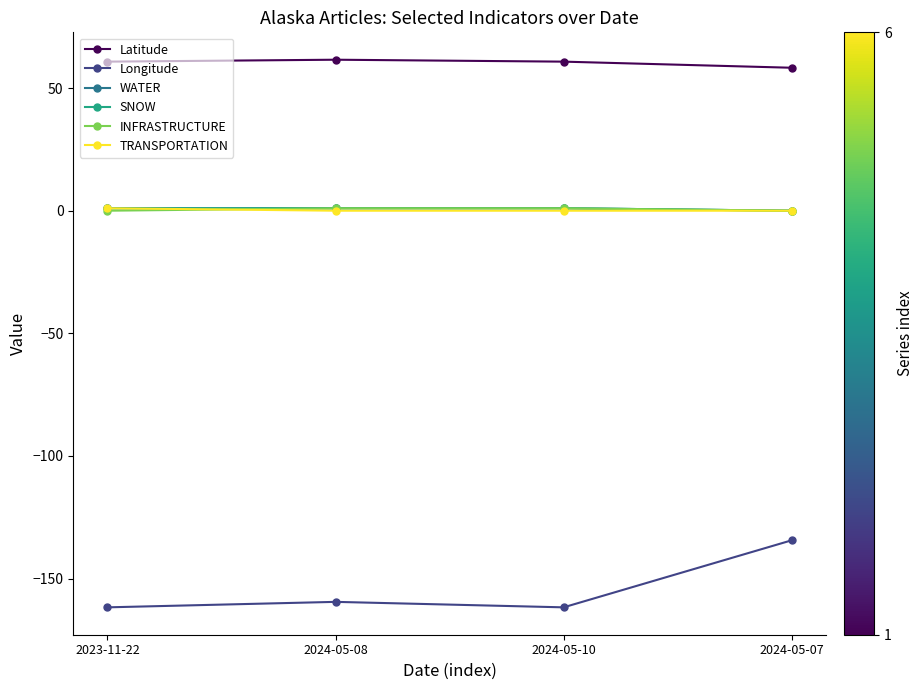

Does the chart have visible grid lines?

No